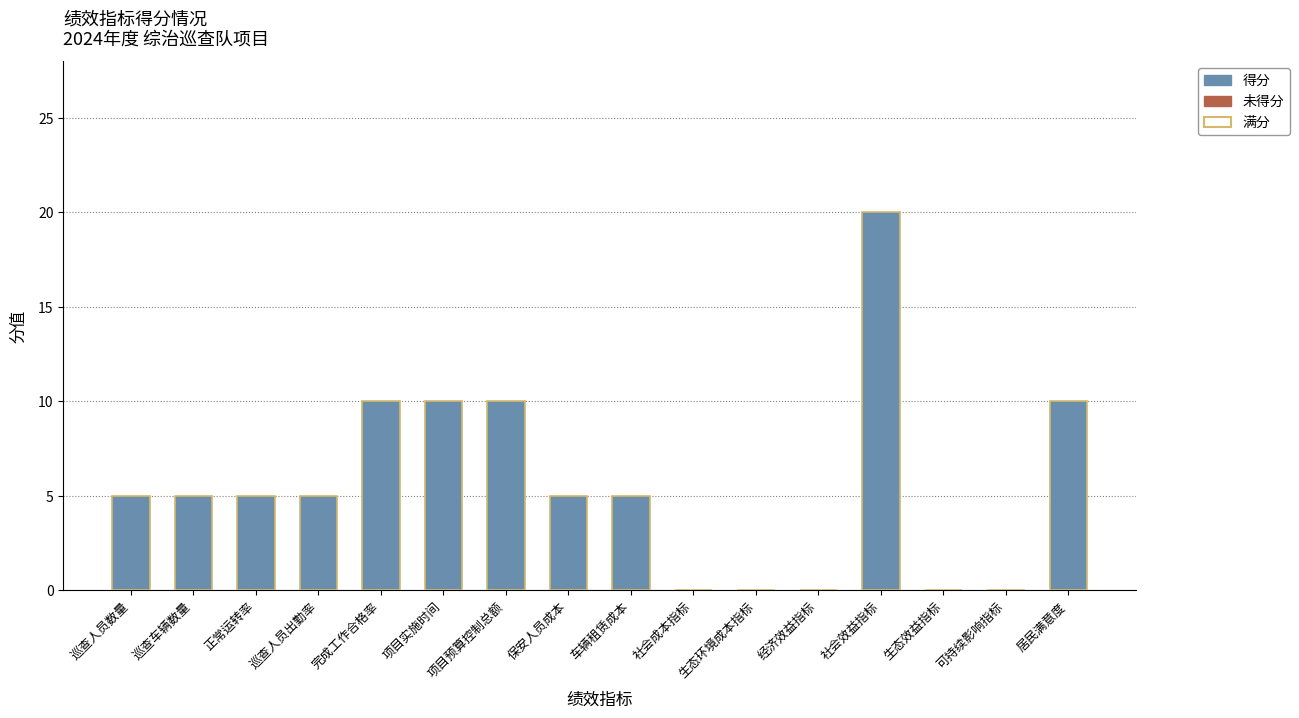

How many values in the 满分 series exceed 5?

5